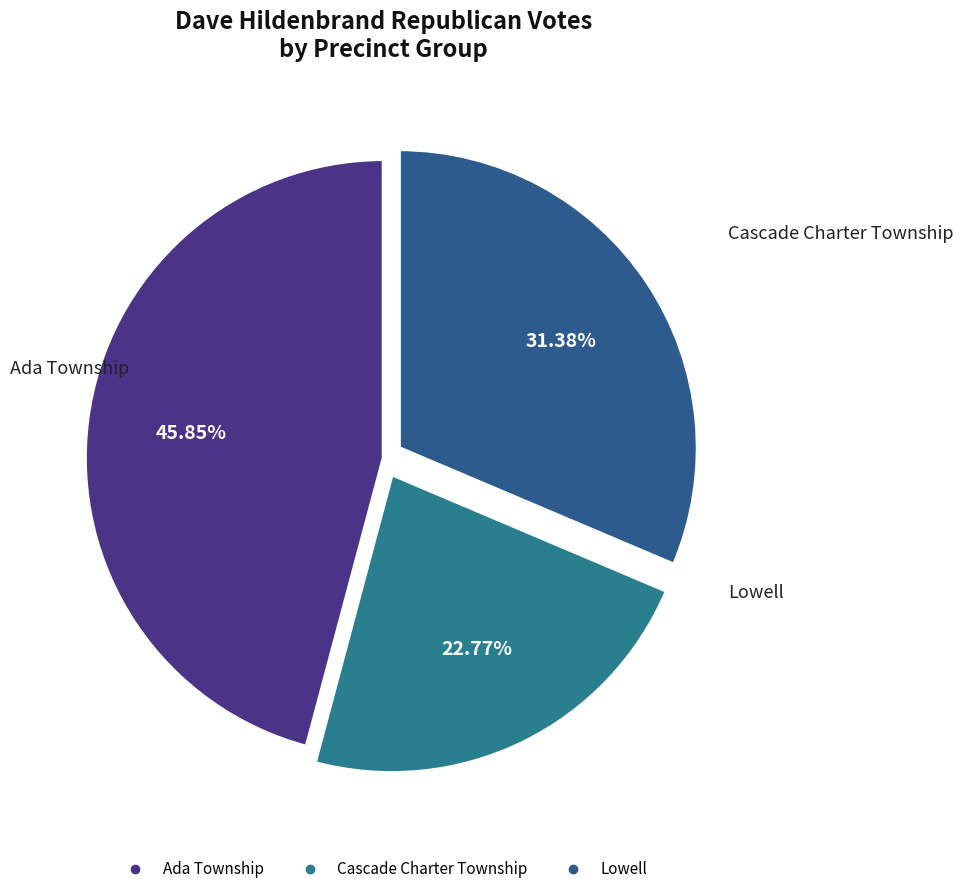

How many slices are in this pie chart?

3